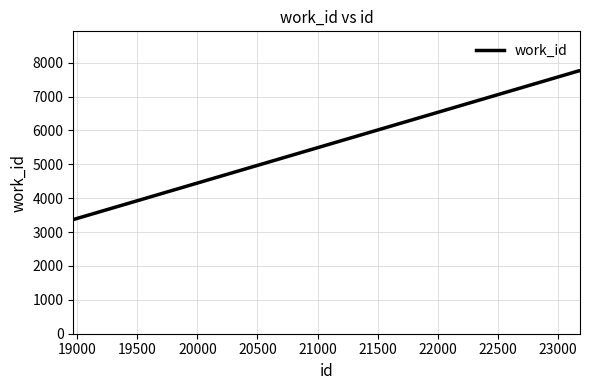

What is the greatest value displayed?

7762